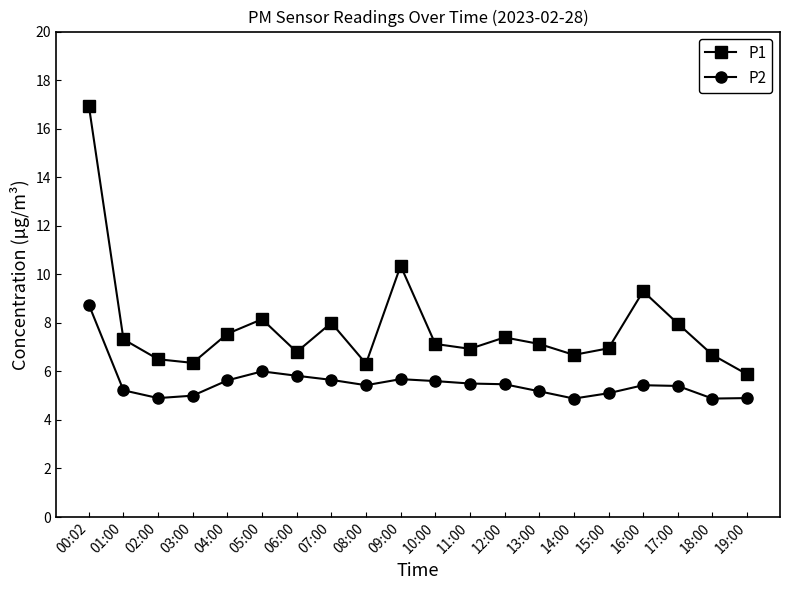

What is the lowest value of the P2 series?

4.9